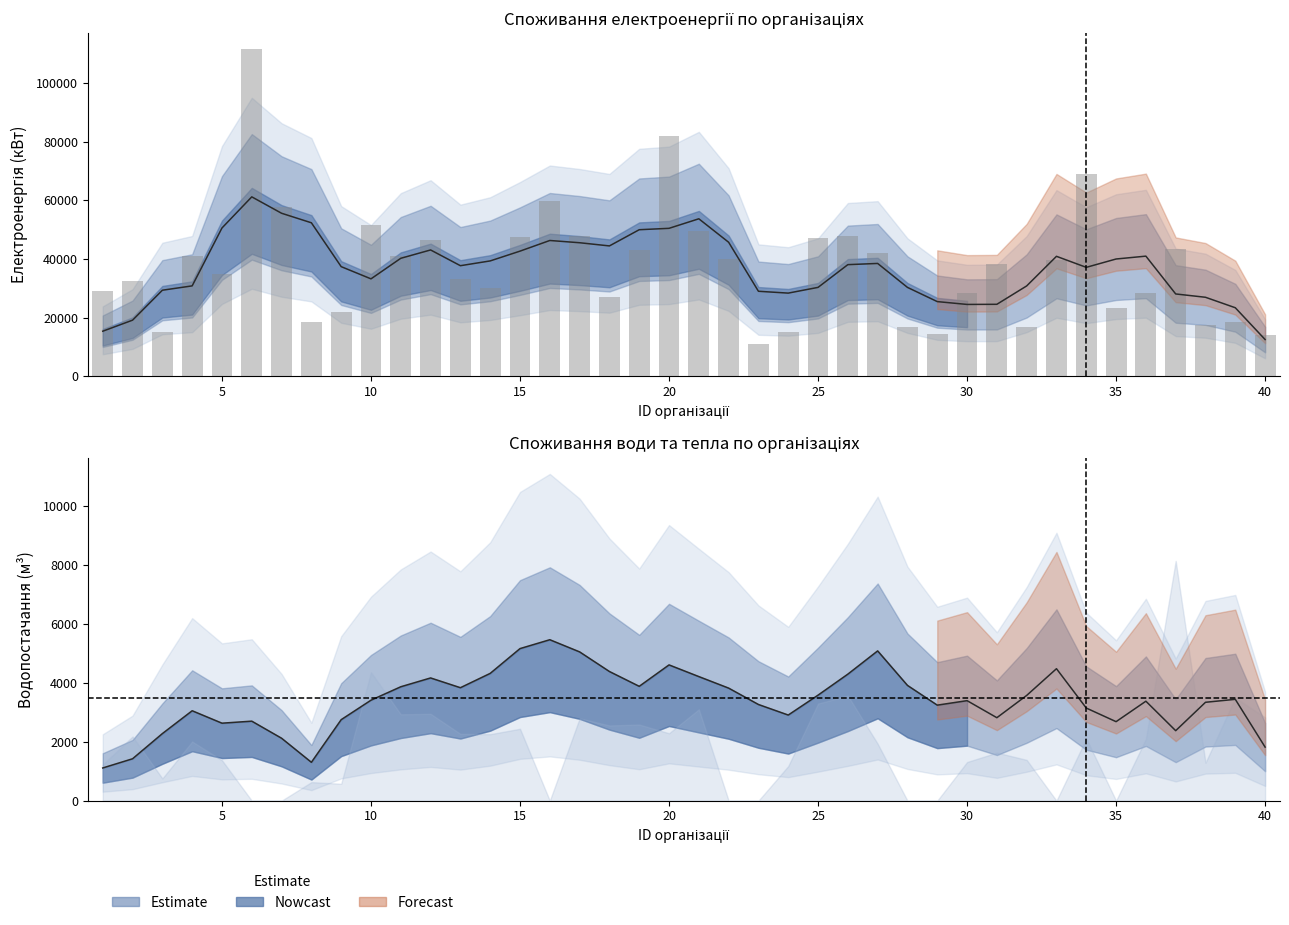

Reading left to right, what are all the values shown in this chart?

Електроенергія (кВт): 1=28891.0	2=32462.0	3=15078.0	4=40859.0	5=34817.0	6=111472.0	7=57564.0	8=18471.0	9=21820.0	10=51610.0	11=40906.0	12=46542.0	13=33189.0	14=30125.0	15=47433.0	16=59891.0	17=47717.0	18=27058.0	19=43087.0	20=82000.0	21=49612.0	22=40074.0	23=11061.0	24=15110.0	25=47100.0	26=47895.0	27=42098.0	28=16747.0	29=14406.0	30=28519.0	31=38228.0	32=16922.0	33=39475.0	34=68930.0	35=23180.0	36=28313.0	37=43382.0	38=17324.0	39=18641.0	40=14035.0
Водопостачання (м³): 1=1656.0	2=2787.0	3=1249.0	4=3420.0	5=4760.0	6=1098.0	7=1524.0	8=1100.0	9=1491.0	10=6890.0	11=4168.0	12=2927.0	13=2688.0	14=5565.0	15=6113.0	16=6294.0	17=3894.0	18=3912.0	19=3448.0	20=4281.0	21=6804.0	22=2325.0	23=1882.0	24=2055.0	25=5371.0	26=5028.0	27=4736.0	28=5212.0	29=685.0	30=2345.0	31=5346.0	32=2895.0	33=3710.0	34=5977.0	35=0.0	36=1046.0	37=6490.0	38=1972.0	39=3858.0	40=1448.0
Теплопостачання (Гкал): 1=122.4	2=218.0	3=75.5	4=200.9	5=137.3	6=0.0	7=0.0	8=63.1	9=57.4	10=436.0	11=293.4	12=295.0	13=227.0	14=225.9	15=244.2	16=0.0	17=279.8	18=255.5	19=258.6	20=229.0	21=310.3	22=0.0	23=0.0	24=117.6	25=329.8	26=356.8	27=193.5	28=0.0	29=0.0	30=131.3	31=163.2	32=138.5	33=0.0	34=211.2	35=0.0	36=209.7	37=814.3	38=129.0	39=349.7	40=282.9